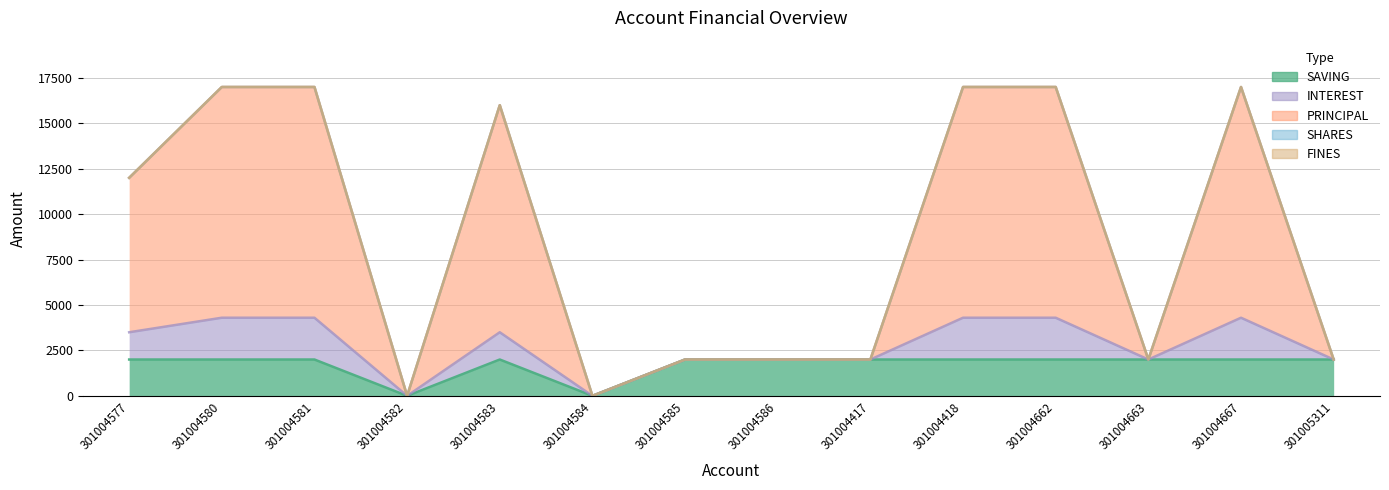

Which series has the largest total across all categories?

PRINCIPAL